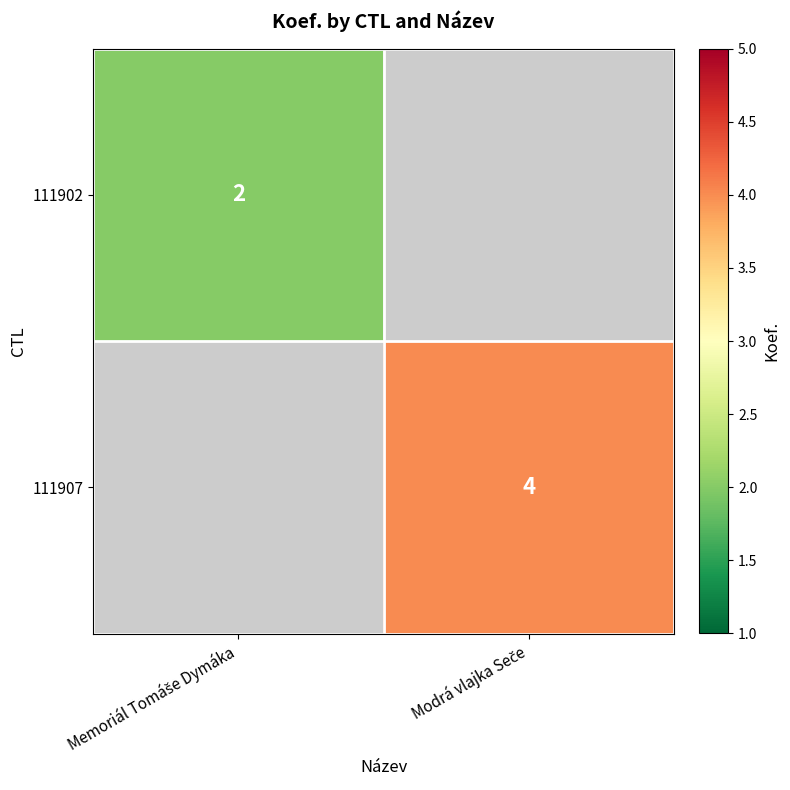

The value of 111902 at Memoriál Tomáše Dymáka is 3.3. True or false?

False